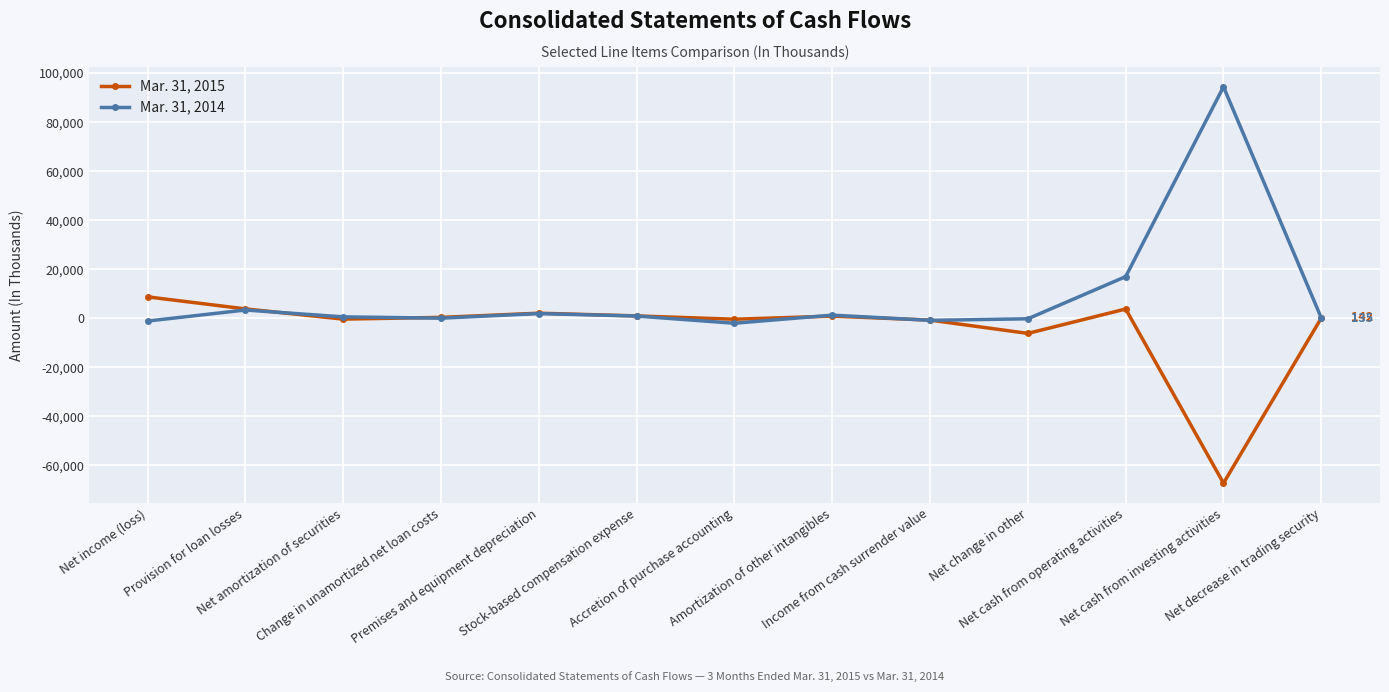

At which label does Mar. 31, 2015 reach its minimum?

Net cash from investing activities